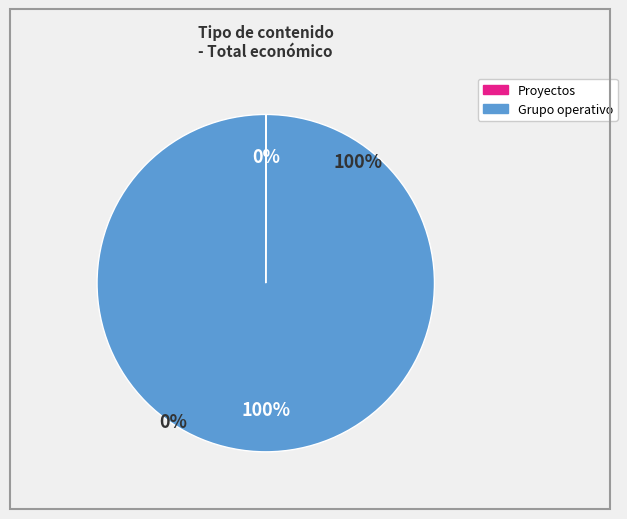

Which slice is the largest?

Grupo operativo